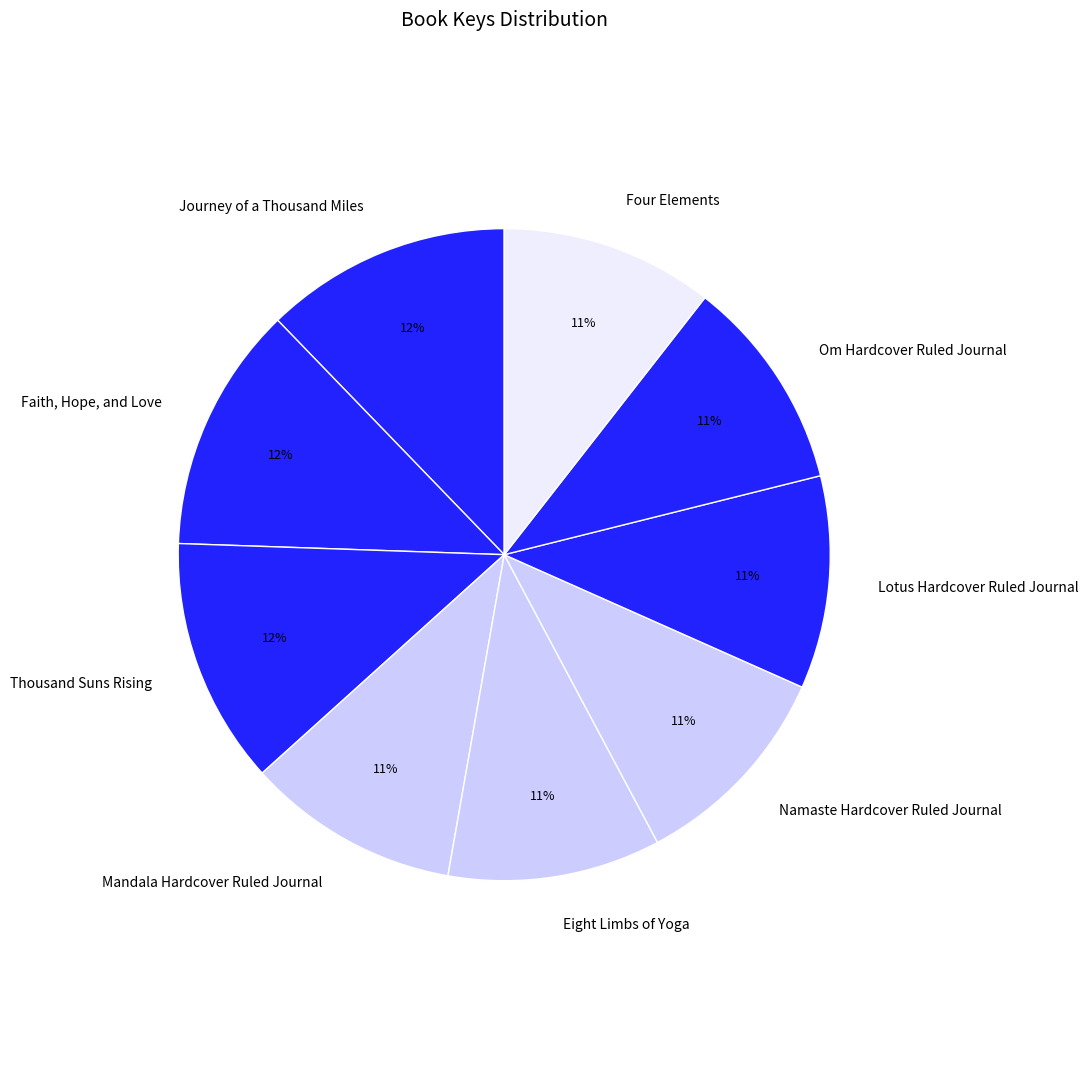

How many slices are in this pie chart?

9